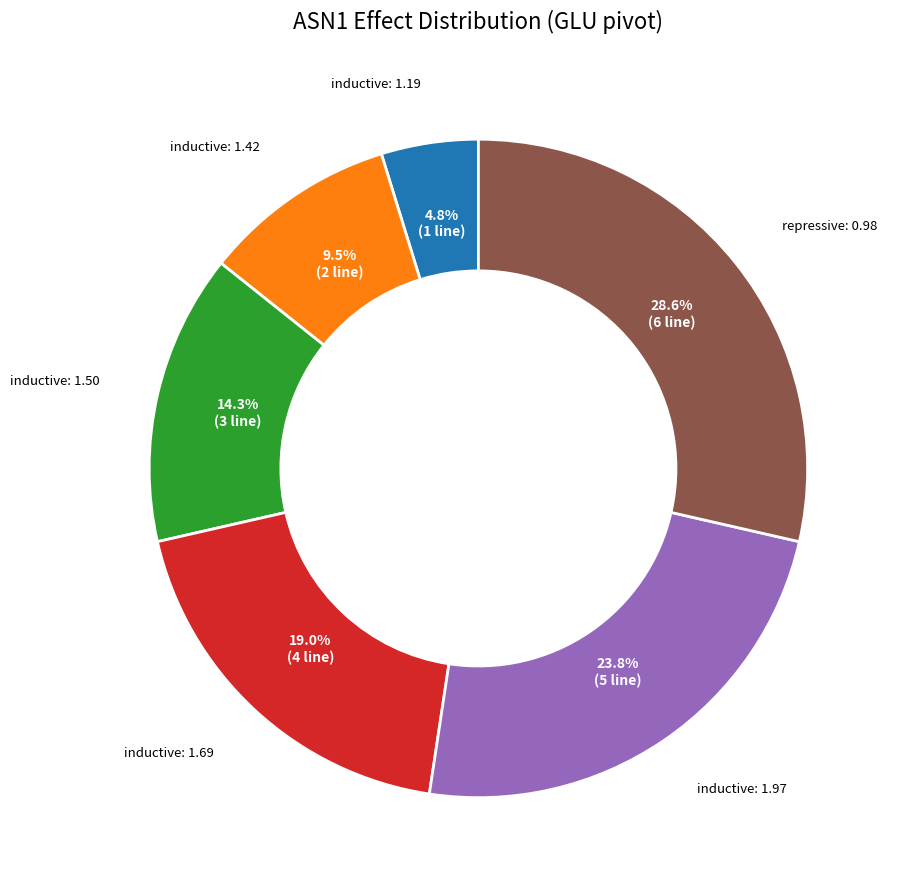

Is there any slice that represents more than half of the pie?

No